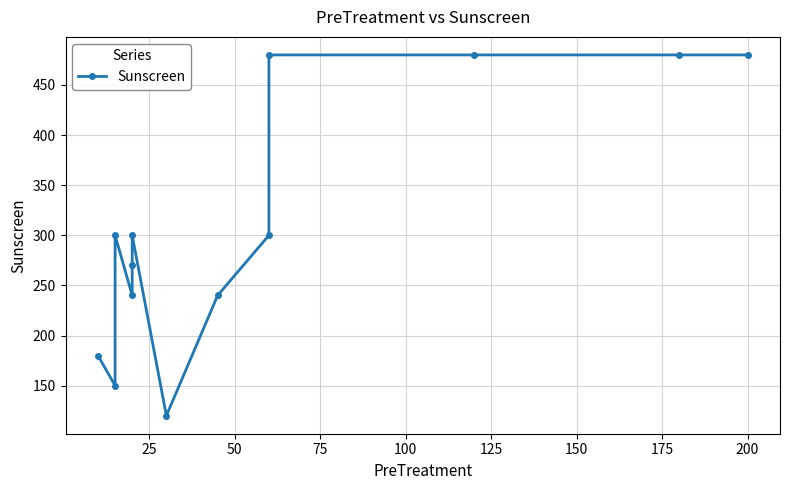

Reading right to left, what are all the values shown in this chart?

480	480	480	480	300	240	120	300	270	240	300	150	180